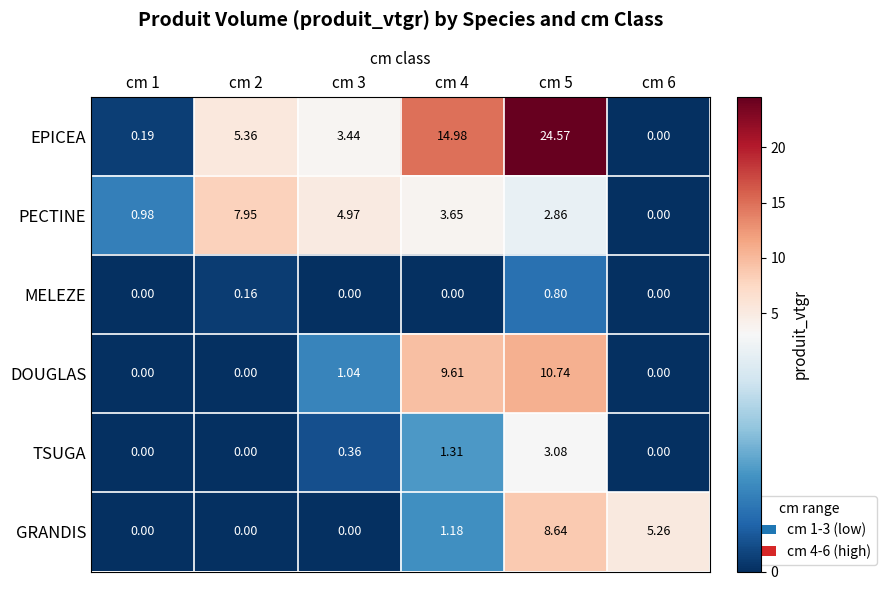

Which series has the widest spread of values?

EPICEA